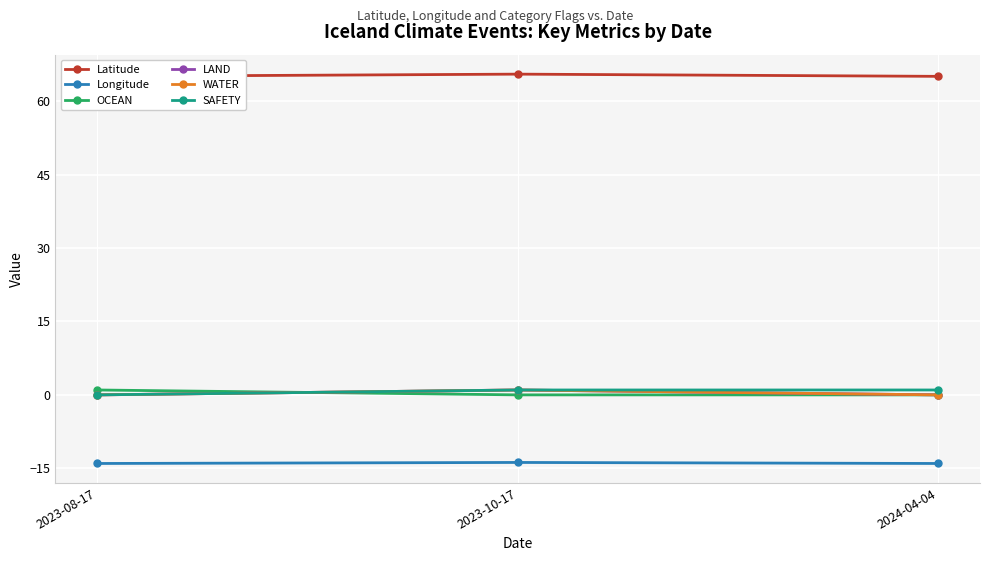

True or false: Longitude has a value of -3.6 at 2023-08-17.

False